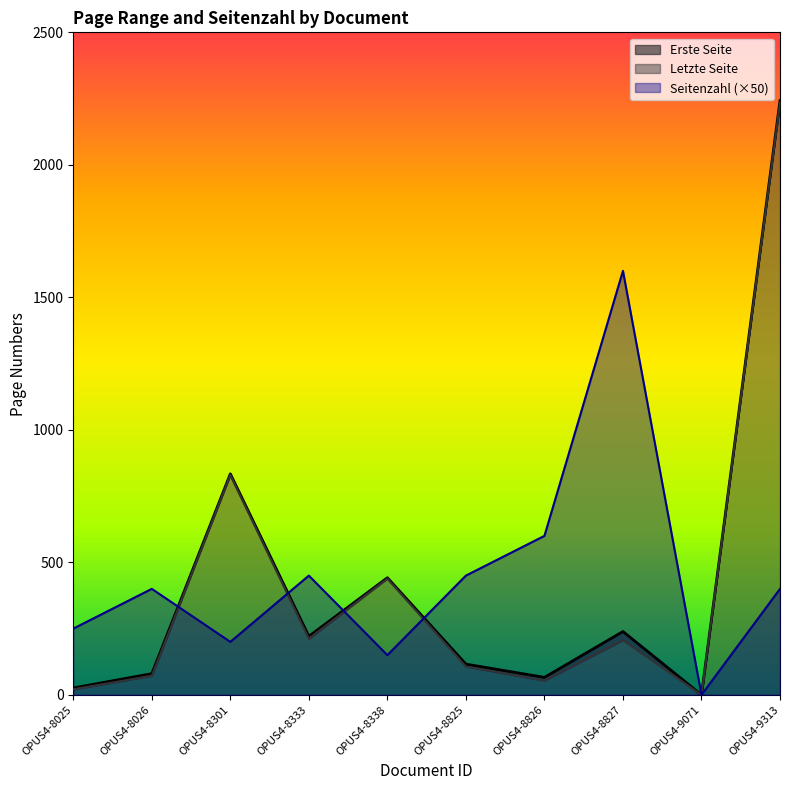

What is the difference between the Letzte Seite values at OPUS4-8825 and OPUS4-9071?

116